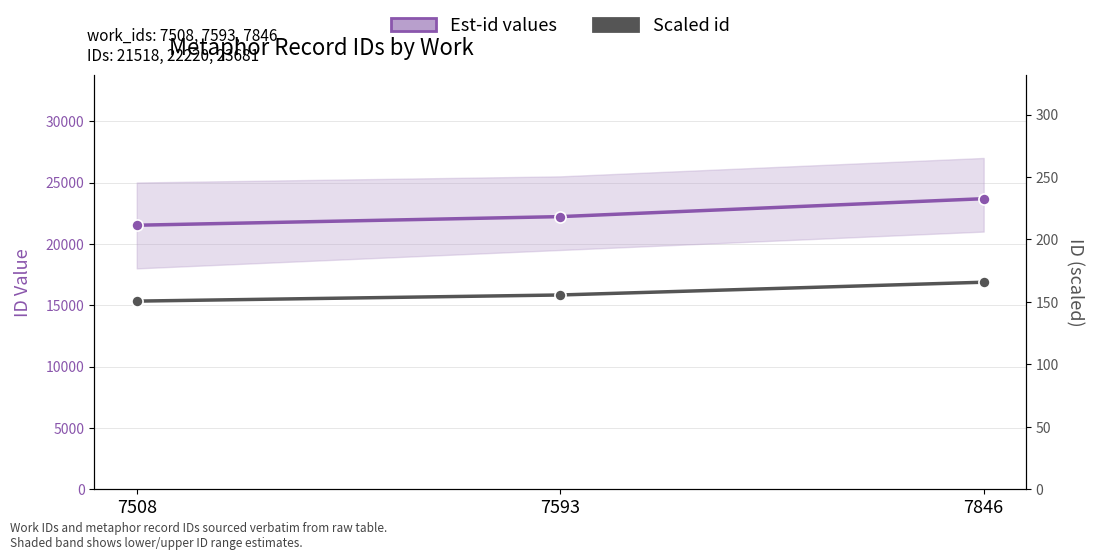

Read the Scaled id value at 7593.

155.5